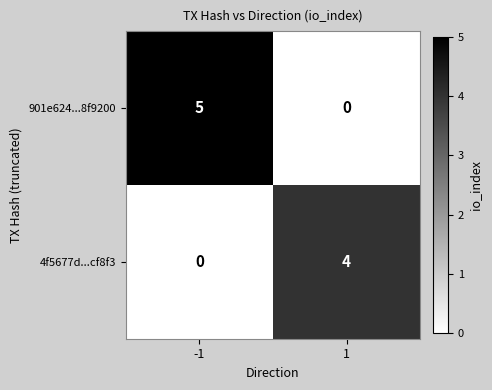

How many distinct data groups are displayed?

2